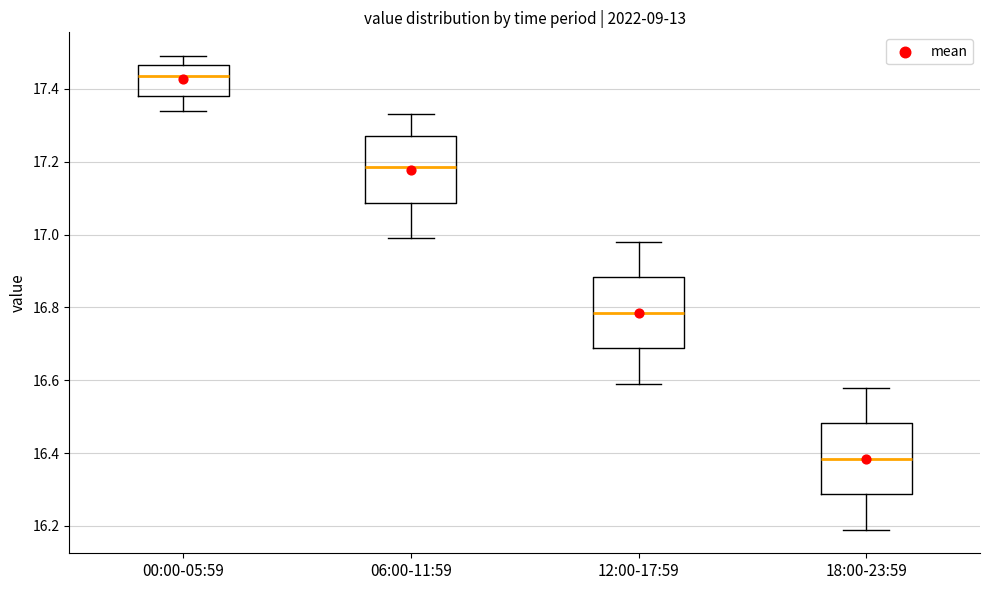

Where does the lower whisker of the box for 18:00-23:59 end on the y-axis? The values are not printed on the chart, so give them approximately, as read against the axis.

16.20